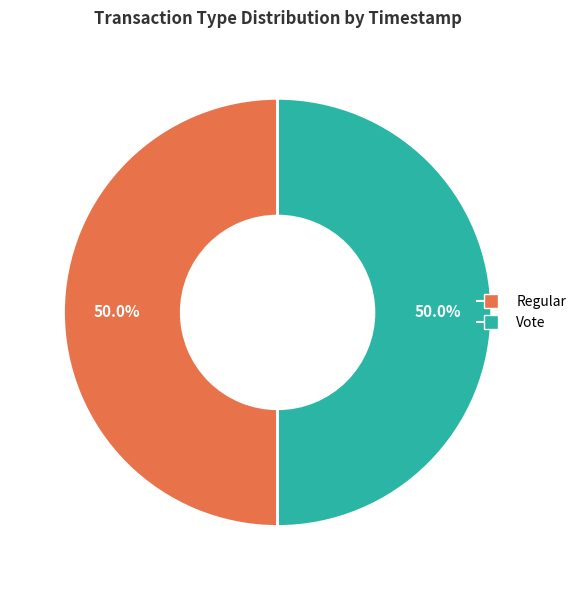

How many segments does this pie chart have?

2